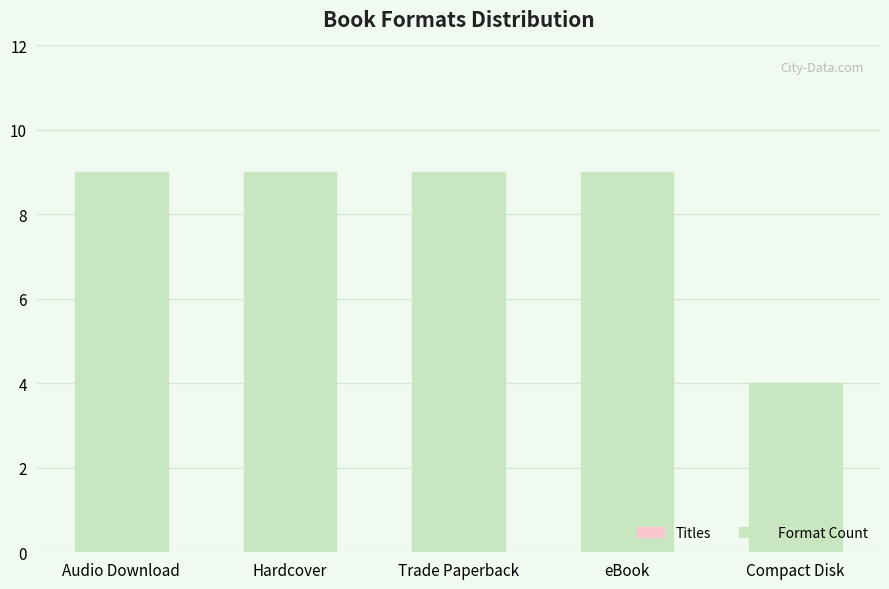

Count the number of data series in this chart.

1